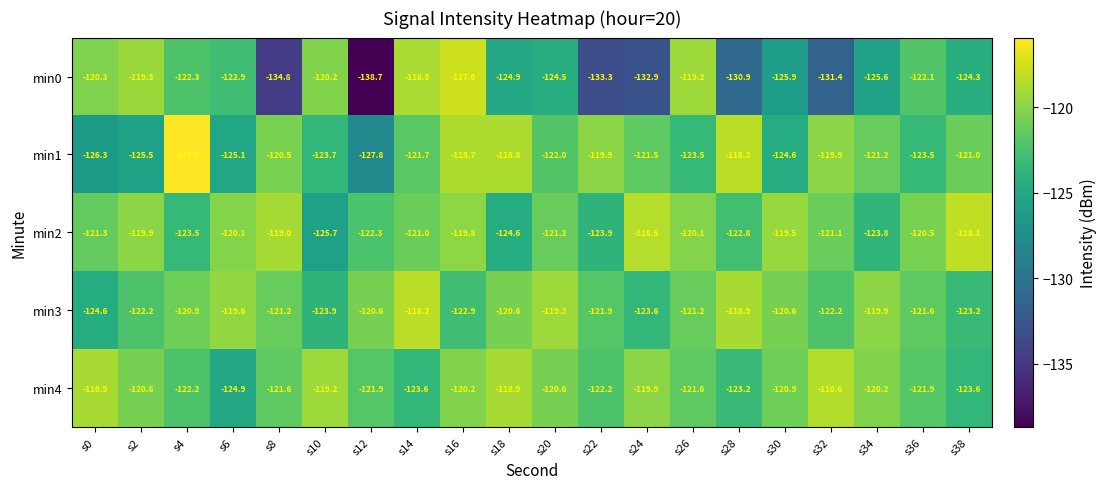

Is it true that min0 equals -26.9 at s36?

False